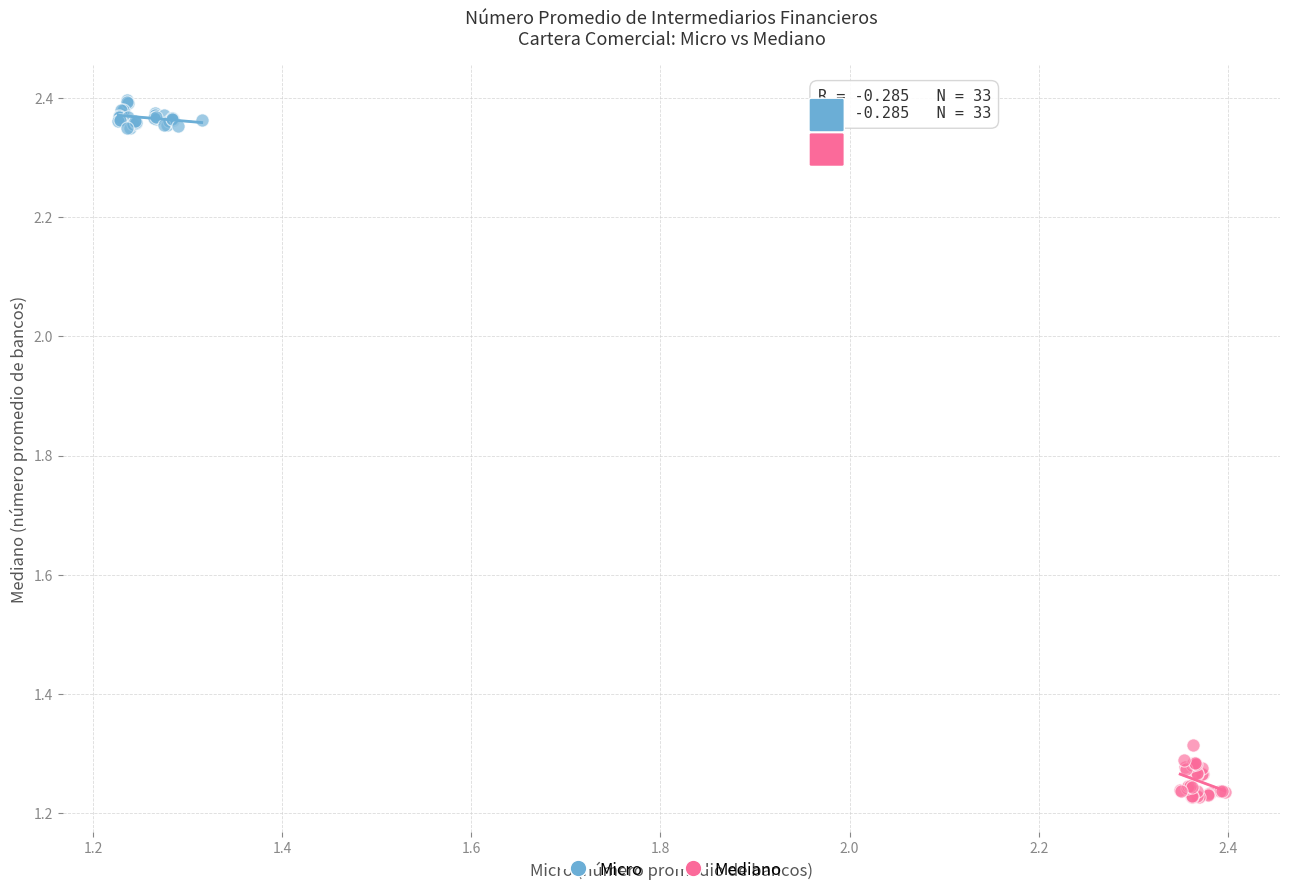

Which series contains the lowest Y value?

Mediano